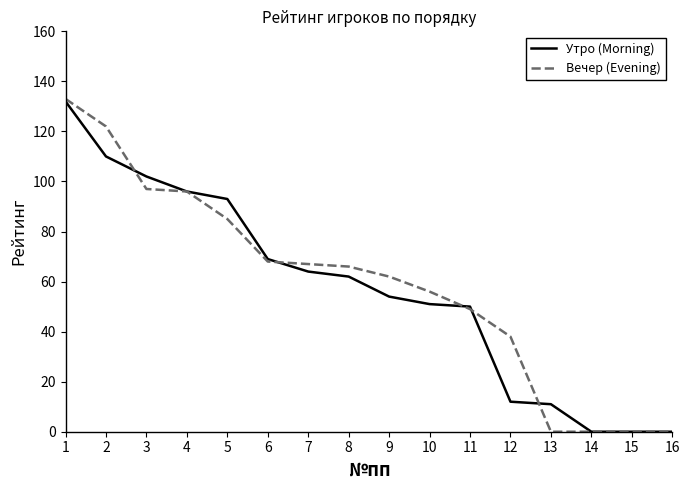

Does the chart have visible grid lines?

No